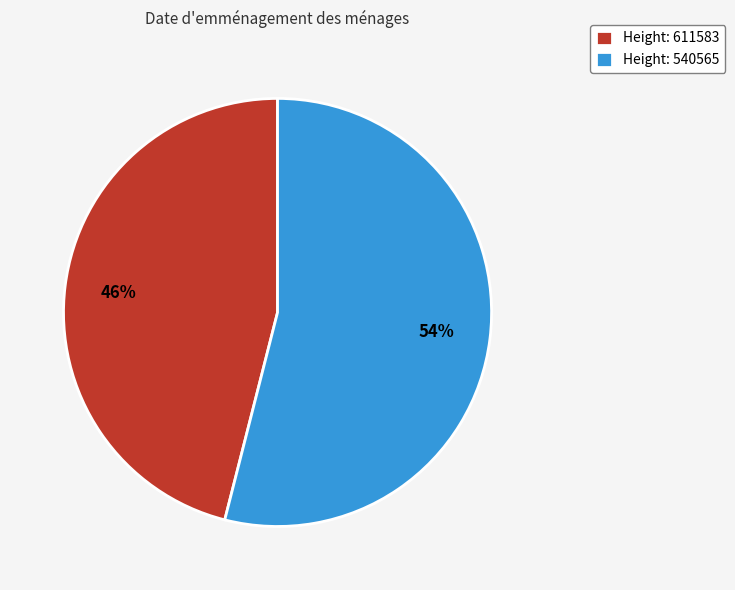

Which slice is the largest?

Height: 540565